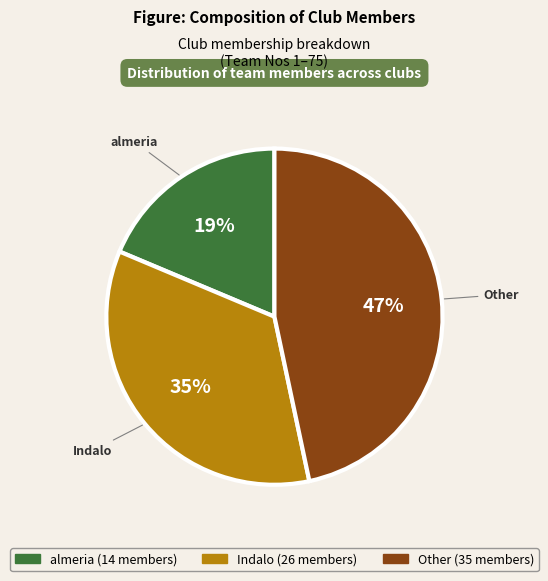

How many segments does this pie chart have?

3